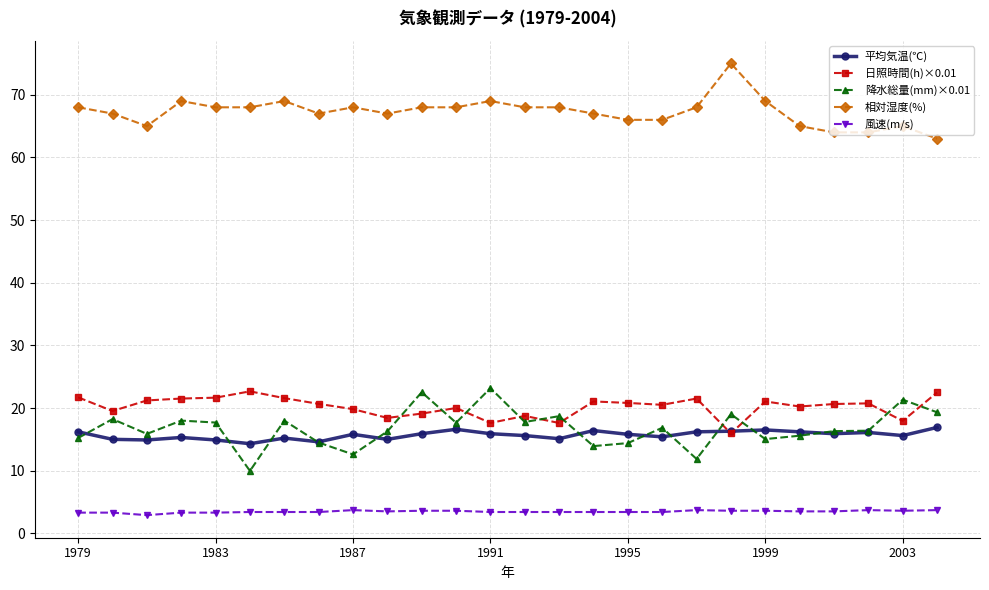

What is the value of the 風速(m/s) point at the 4th from the left?

3.3